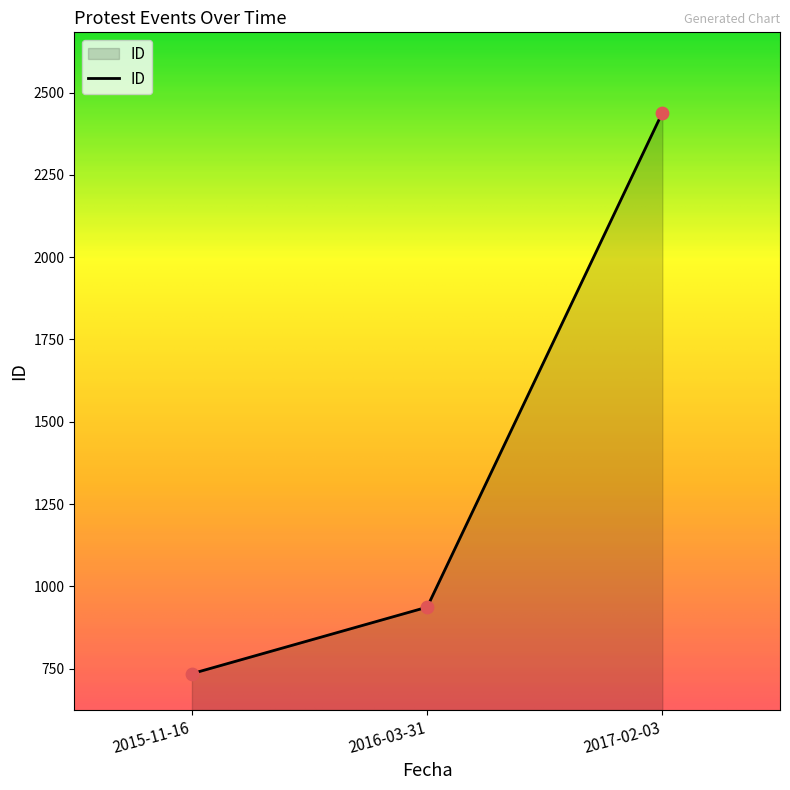

Approximately how many times larger is the value at 2016-03-31 compared to 2017-02-03?

0.4